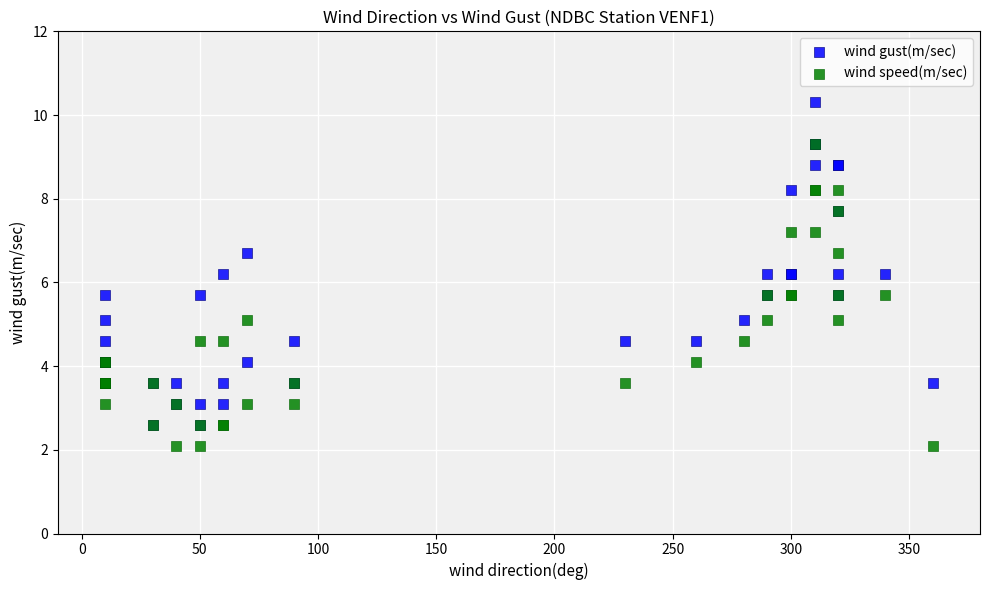

What are all the series names shown in the legend?

wind gust(m/sec), wind speed(m/sec)